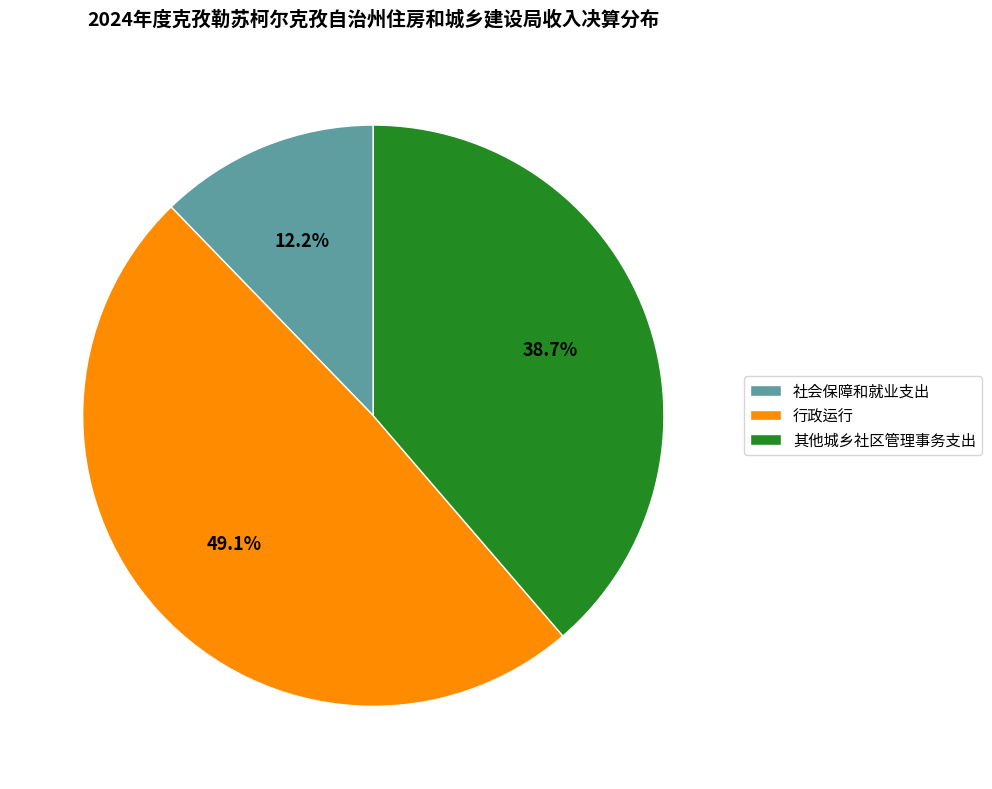

What is the ratio of the value at 行政运行 to the value at 其他城乡社区管理事务支出?

1.3